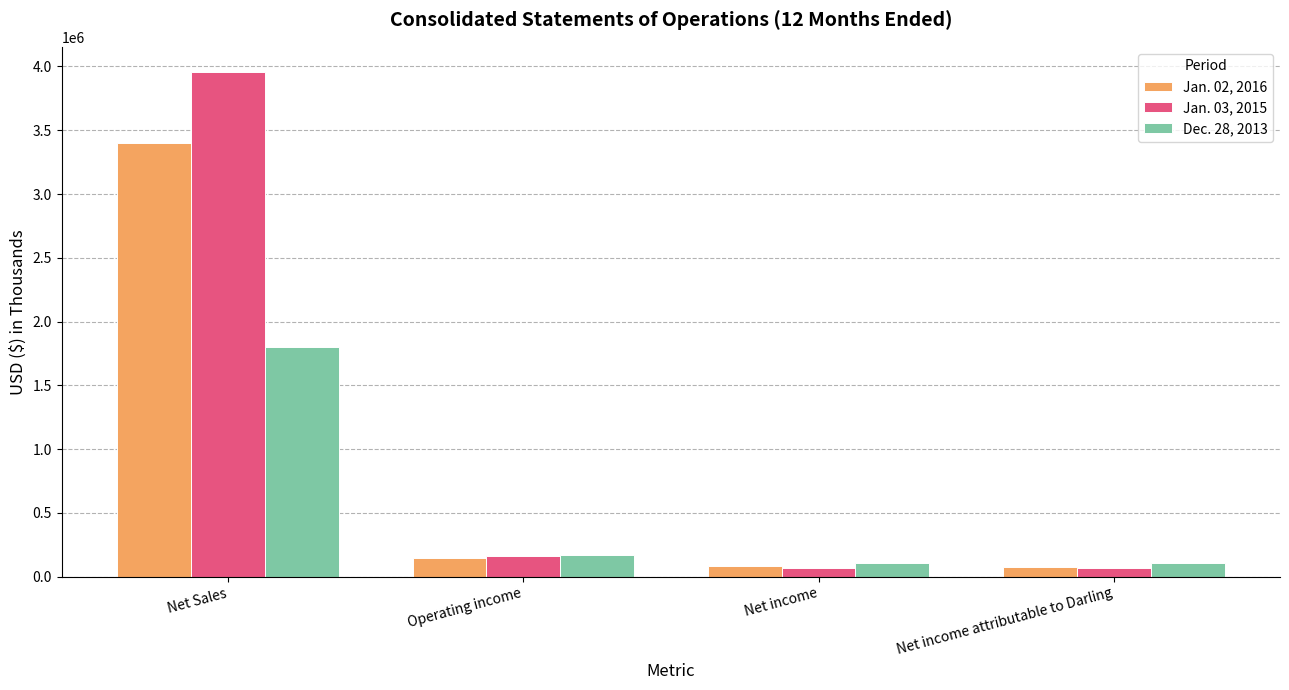

What is the total value across all series at Net income?

262557